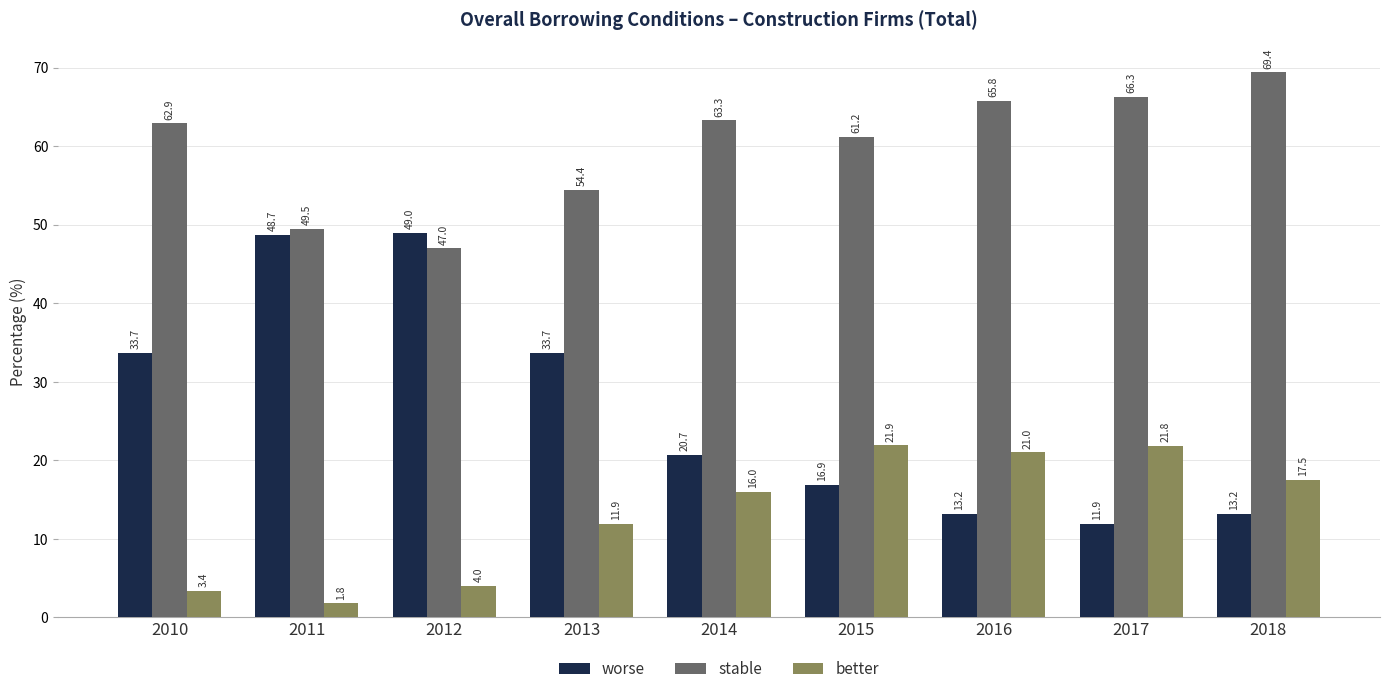

At which label does worse first exceed 20?

2010